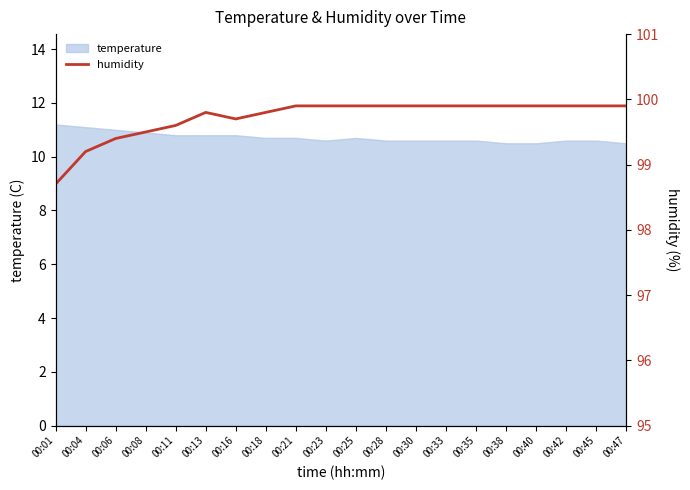

True or false: the data shows 99.5 at 00:08.

True